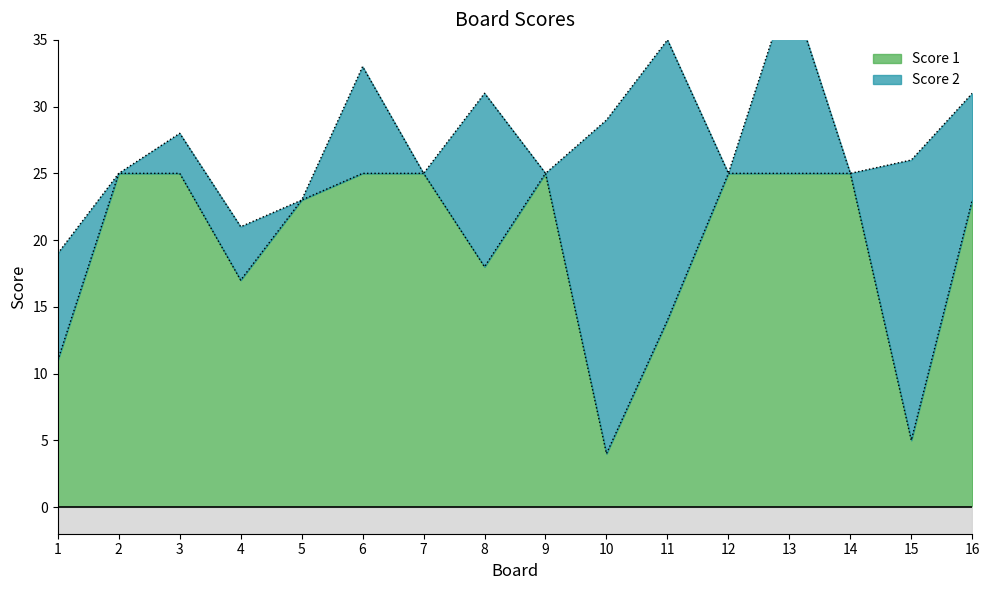

List the labels in order of value, smallest first.

10, 15, 1, 11, 4, 8, 5, 16, 2, 3, 6, 7, 9, 12, 13, 14